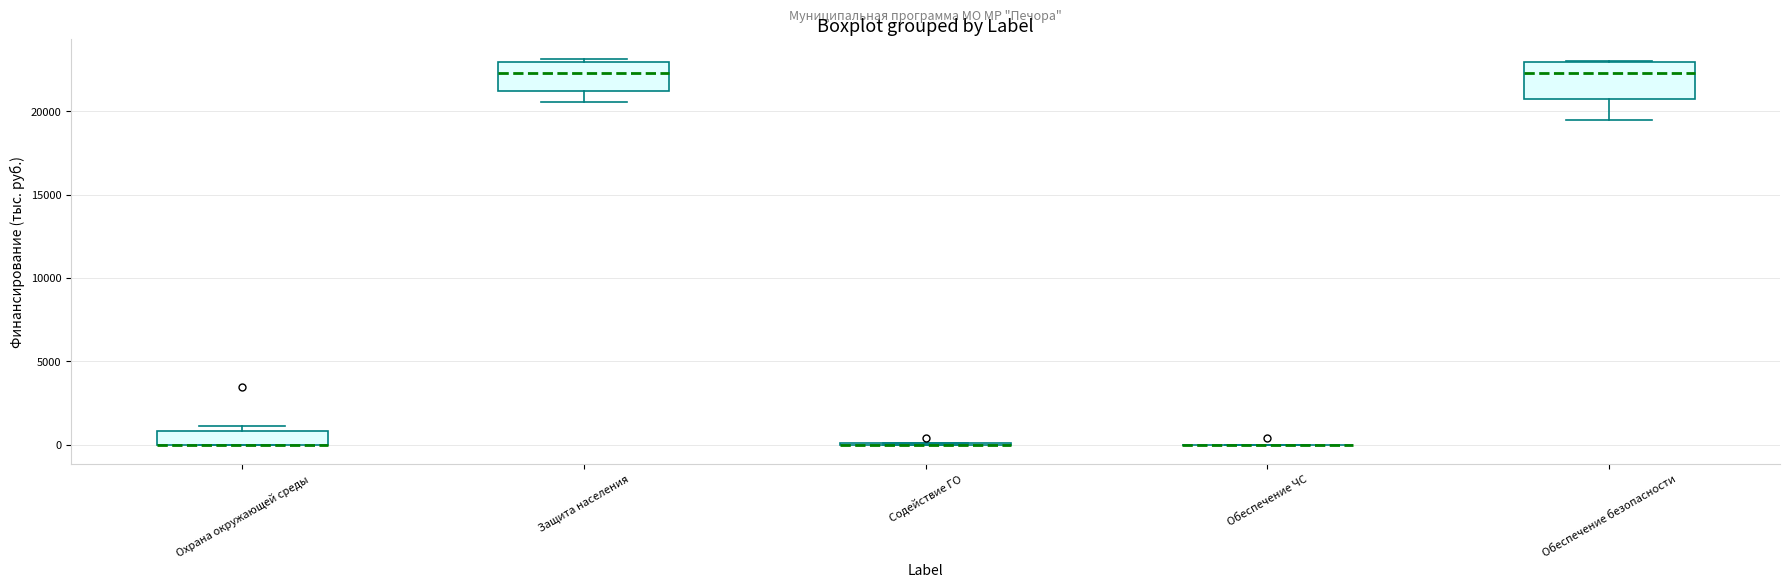

Where is the lower edge of the box for Обеспечение безопасности on the y-axis? The values are not printed on the chart, so give them approximately, as read against the axis.

21000